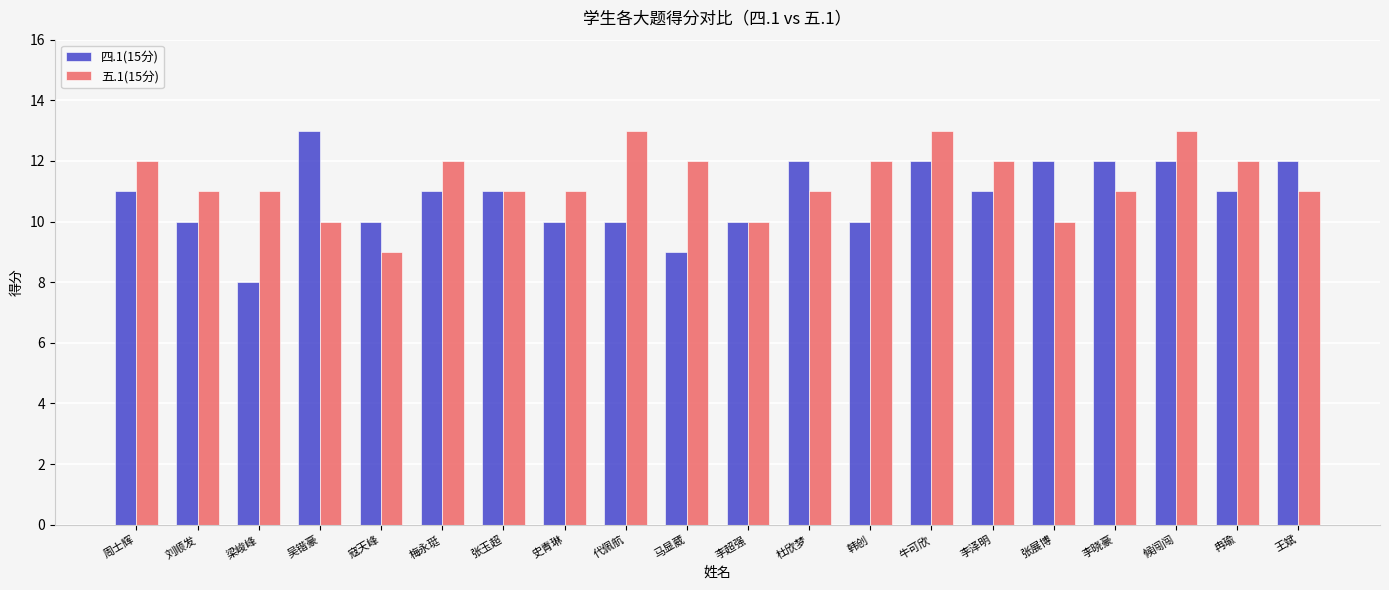

How many distinct data groups are displayed?

2